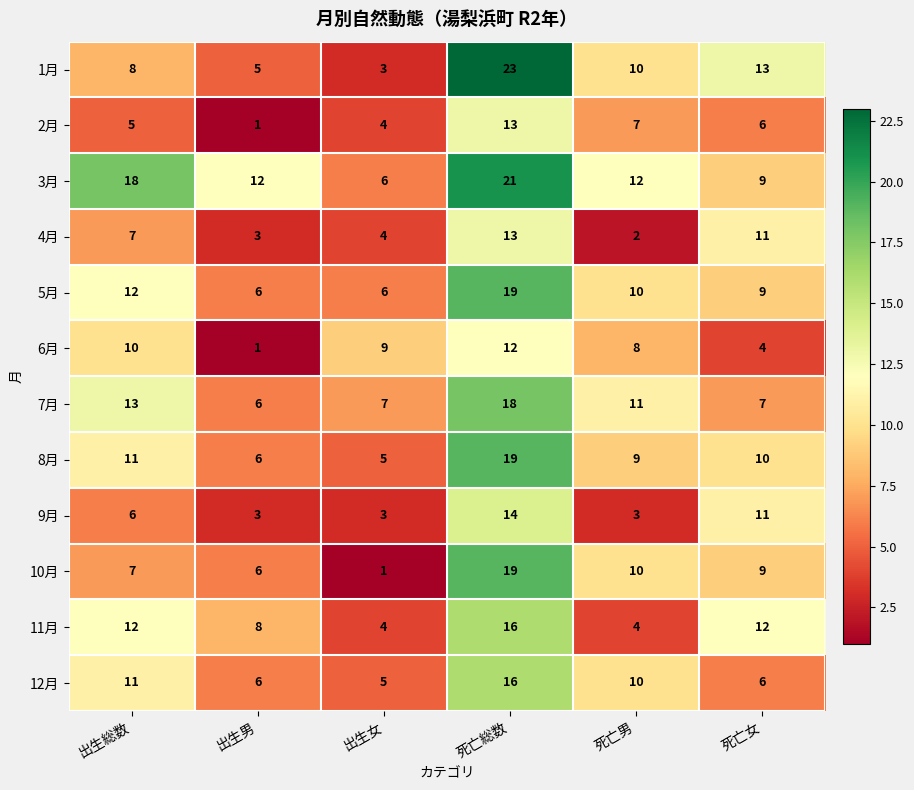

What is the approximate value of 12月 at 出生男?

6